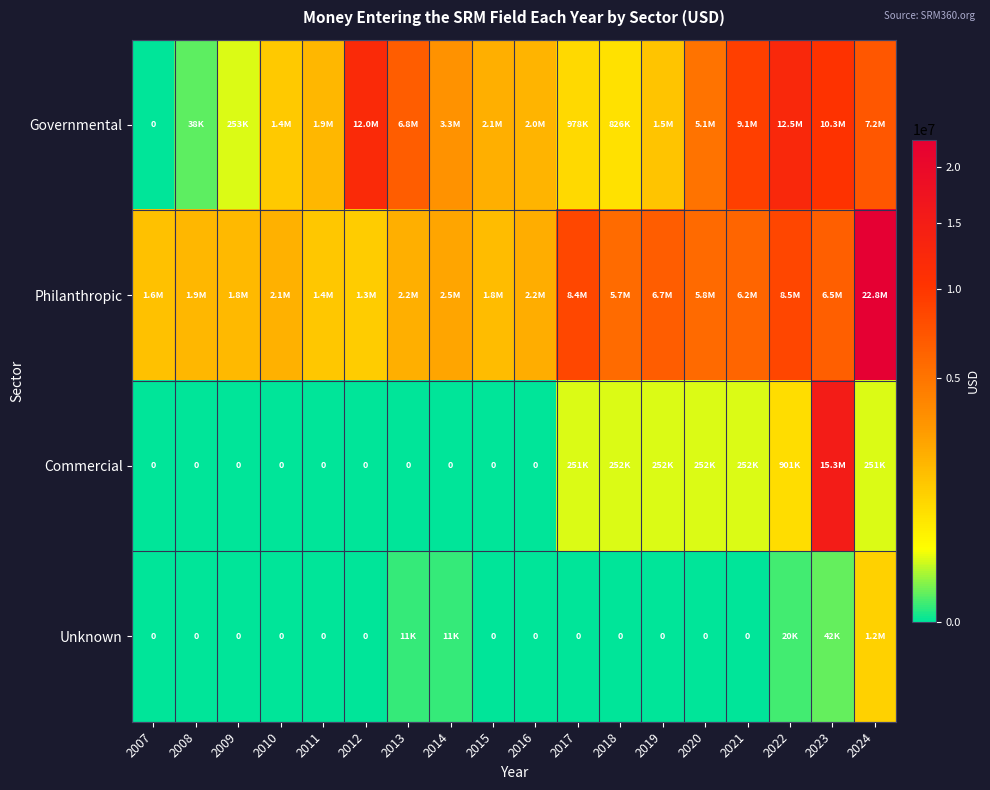

At how many categories does at least one series exceed 12039546?

3